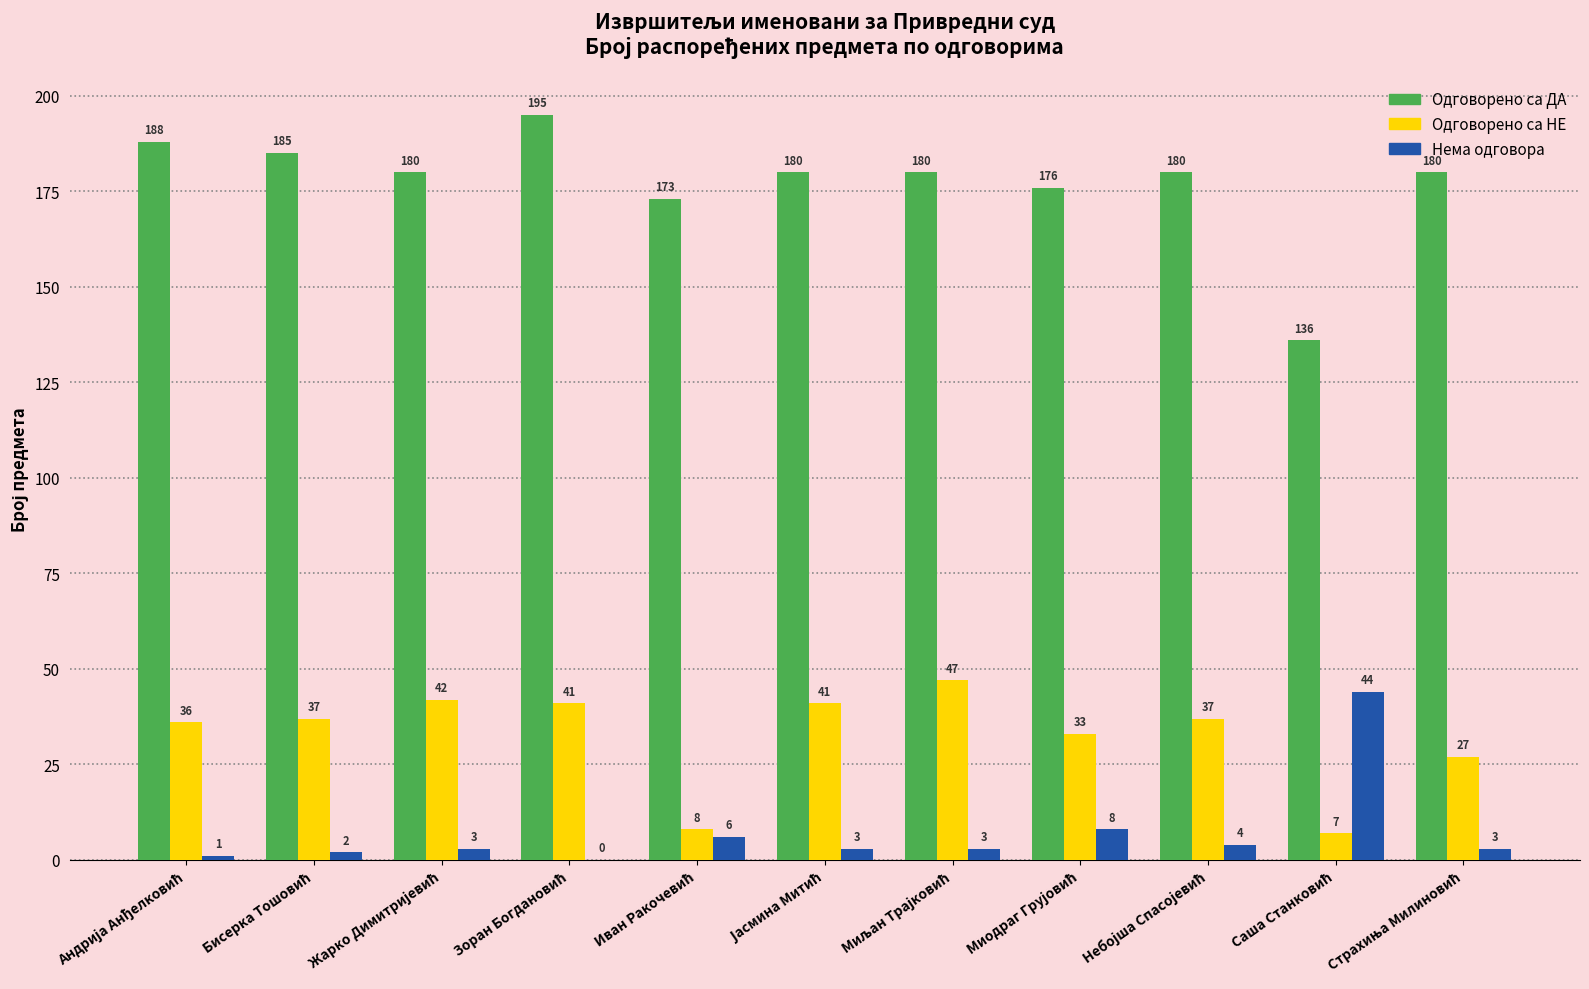

What is the sum of all Нема одговора values?

77